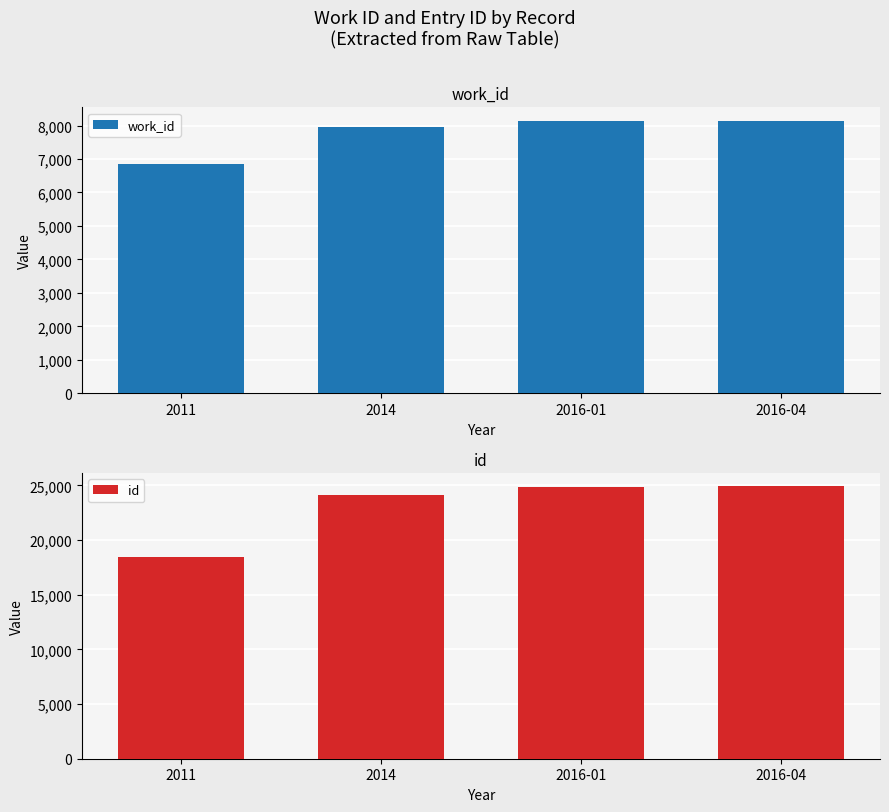

Reading left to right, transcribe all the data shown in this chart.

work_id: 6860	7947	8125	8137
id: 18464	24102	24799	24893